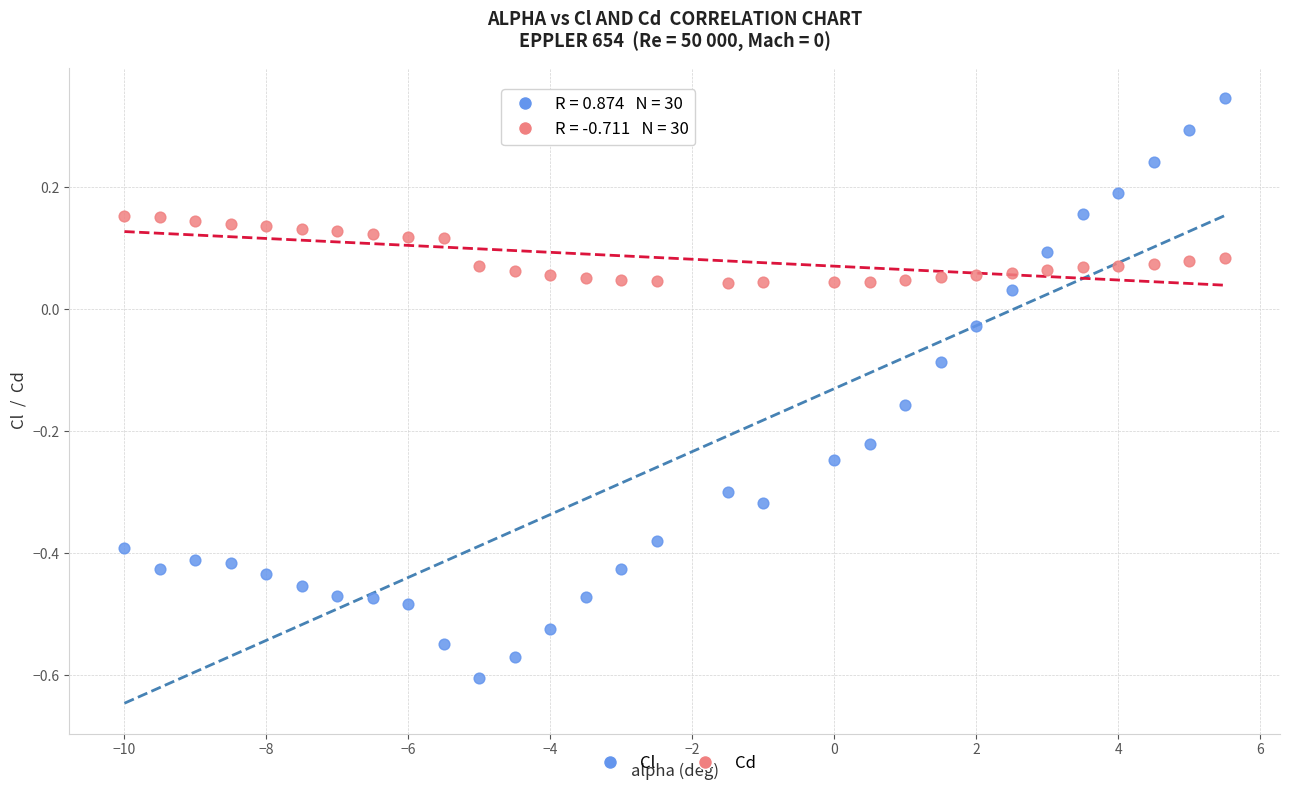

Across all data points, what is the range of X values (max minus min)?

15.5